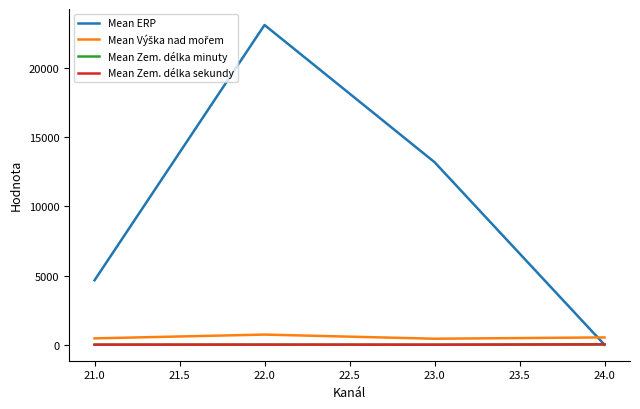

What position from the left is 21.0?

1